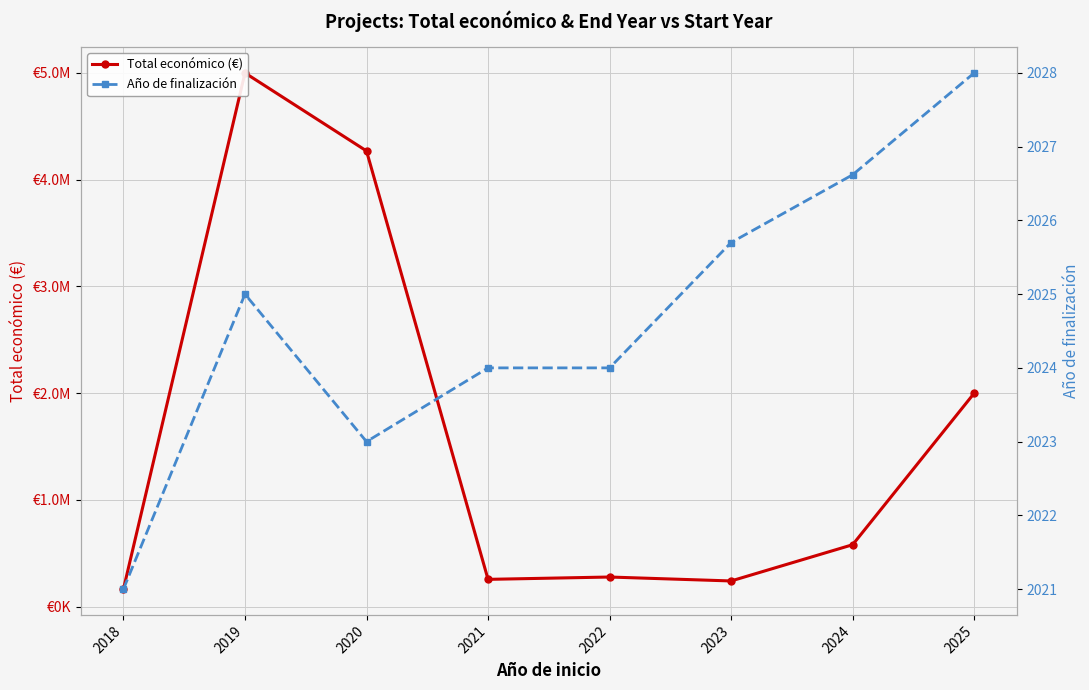

Which series has the largest range (max minus min)?

Total económico (€)